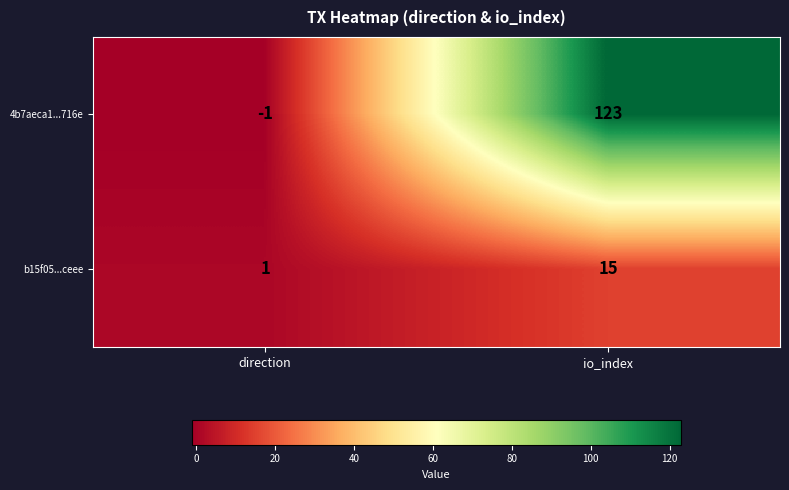

At how many categories does at least one series exceed 23?

1